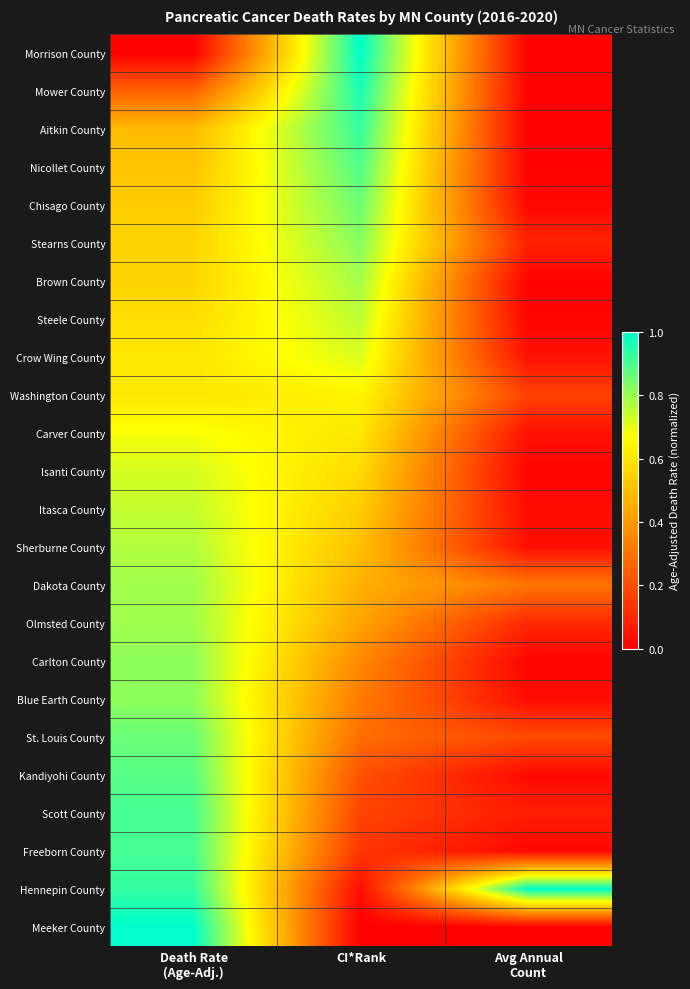

Reading left to right, transcribe all the data shown in this chart.

Morrison County: Death Rate
(Age-Adj.)=0.0	CI*Rank=1.0	Avg Annual
Count=0.0
Mower County: Death Rate
(Age-Adj.)=0.3	CI*Rank=1.0	Avg Annual
Count=0.0
Aitkin County: Death Rate
(Age-Adj.)=0.5	CI*Rank=0.9	Avg Annual
Count=0.0
Nicollet County: Death Rate
(Age-Adj.)=0.5	CI*Rank=0.9	Avg Annual
Count=0.0
Chisago County: Death Rate
(Age-Adj.)=0.5	CI*Rank=0.9	Avg Annual
Count=0.0
Stearns County: Death Rate
(Age-Adj.)=0.6	CI*Rank=0.8	Avg Annual
Count=0.1
Brown County: Death Rate
(Age-Adj.)=0.6	CI*Rank=0.8	Avg Annual
Count=0.0
Steele County: Death Rate
(Age-Adj.)=0.6	CI*Rank=0.8	Avg Annual
Count=0.0
Crow Wing County: Death Rate
(Age-Adj.)=0.6	CI*Rank=0.7	Avg Annual
Count=0.0
Washington County: Death Rate
(Age-Adj.)=0.6	CI*Rank=0.6	Avg Annual
Count=0.2
Carver County: Death Rate
(Age-Adj.)=0.7	CI*Rank=0.6	Avg Annual
Count=0.0
Isanti County: Death Rate
(Age-Adj.)=0.7	CI*Rank=0.6	Avg Annual
Count=0.0
Itasca County: Death Rate
(Age-Adj.)=0.7	CI*Rank=0.5	Avg Annual
Count=0.0
Sherburne County: Death Rate
(Age-Adj.)=0.8	CI*Rank=0.5	Avg Annual
Count=0.0
Dakota County: Death Rate
(Age-Adj.)=0.8	CI*Rank=0.5	Avg Annual
Count=0.3
Olmsted County: Death Rate
(Age-Adj.)=0.8	CI*Rank=0.4	Avg Annual
Count=0.1
Carlton County: Death Rate
(Age-Adj.)=0.8	CI*Rank=0.4	Avg Annual
Count=0.0
Blue Earth County: Death Rate
(Age-Adj.)=0.8	CI*Rank=0.3	Avg Annual
Count=0.0
St. Louis County: Death Rate
(Age-Adj.)=0.9	CI*Rank=0.3	Avg Annual
Count=0.2
Kandiyohi County: Death Rate
(Age-Adj.)=0.9	CI*Rank=0.2	Avg Annual
Count=0.0
Scott County: Death Rate
(Age-Adj.)=0.9	CI*Rank=0.2	Avg Annual
Count=0.1
Freeborn County: Death Rate
(Age-Adj.)=0.9	CI*Rank=0.1	Avg Annual
Count=0.0
Hennepin County: Death Rate
(Age-Adj.)=0.9	CI*Rank=0.0	Avg Annual
Count=1.0
Meeker County: Death Rate
(Age-Adj.)=1.0	CI*Rank=0.0	Avg Annual
Count=0.0